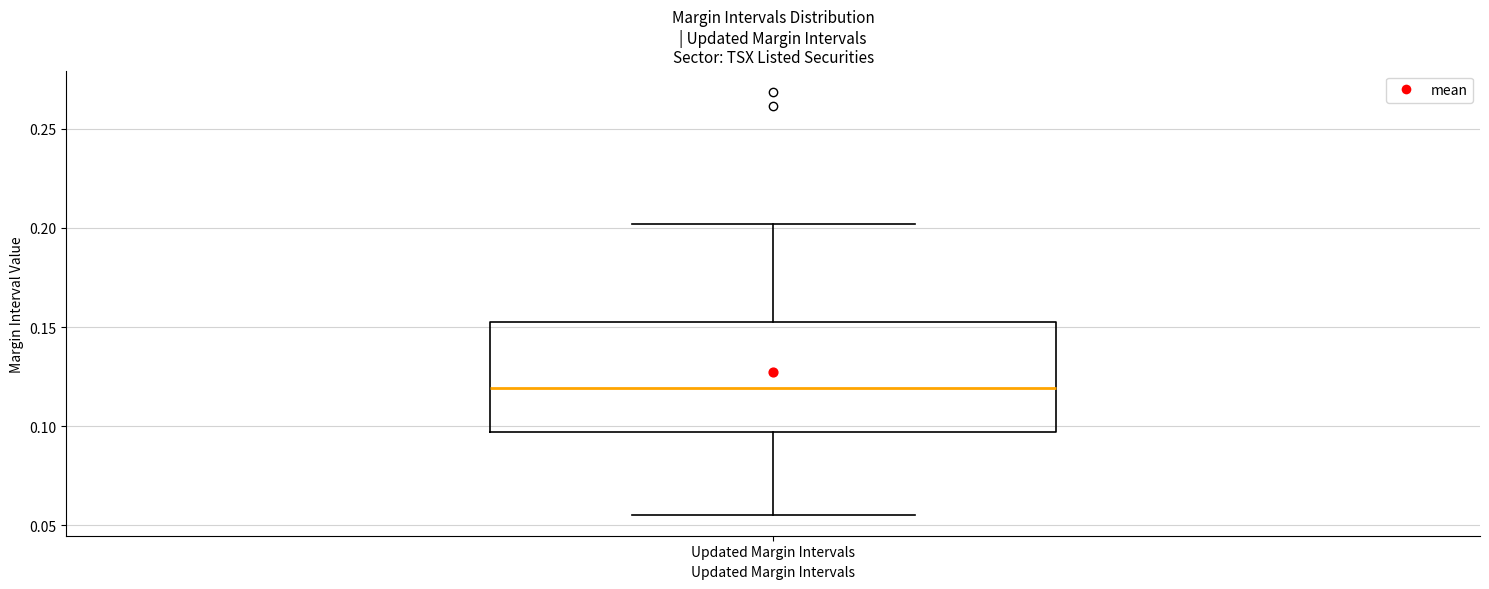

Transcribe this box plot: give where the median line is, the range the box spans, and where the two whiskers end, as read against the y-axis. The values are not printed on the chart, so give them approximately, as read against the axis.

median 0.120, box 0.095 to 0.150, whiskers 0.055 to 0.200